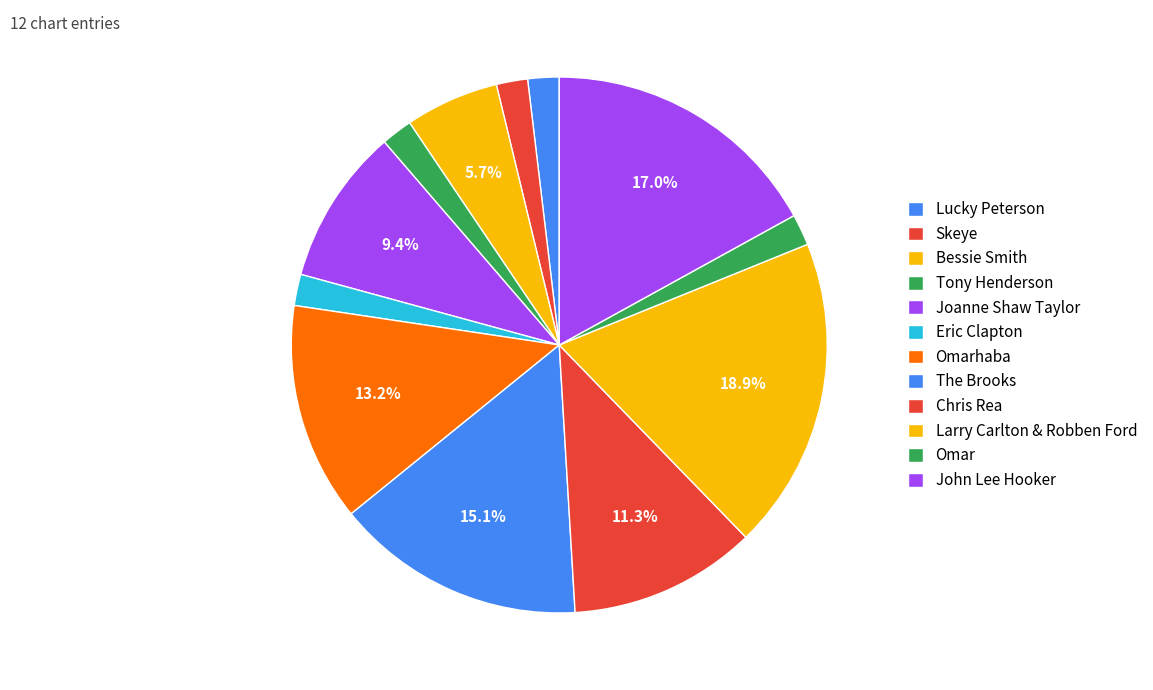

How many segments does this pie chart have?

12